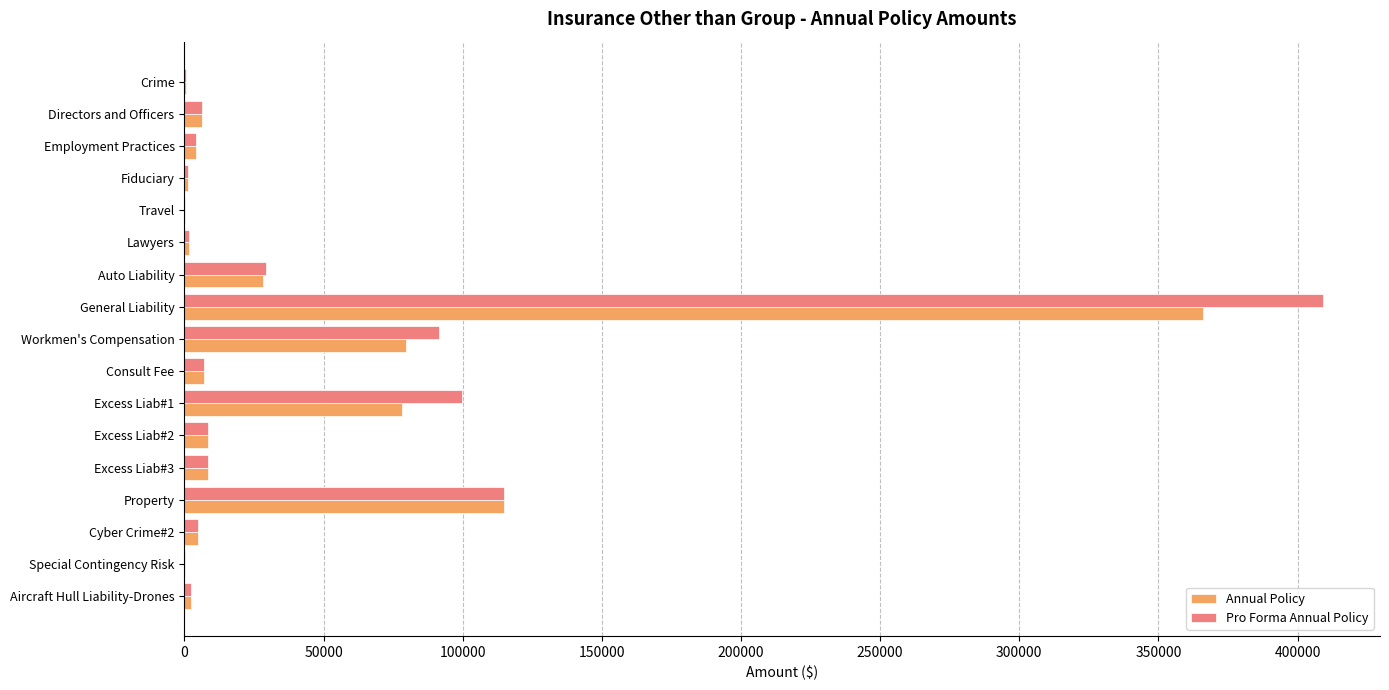

How many series are shown in this chart?

2